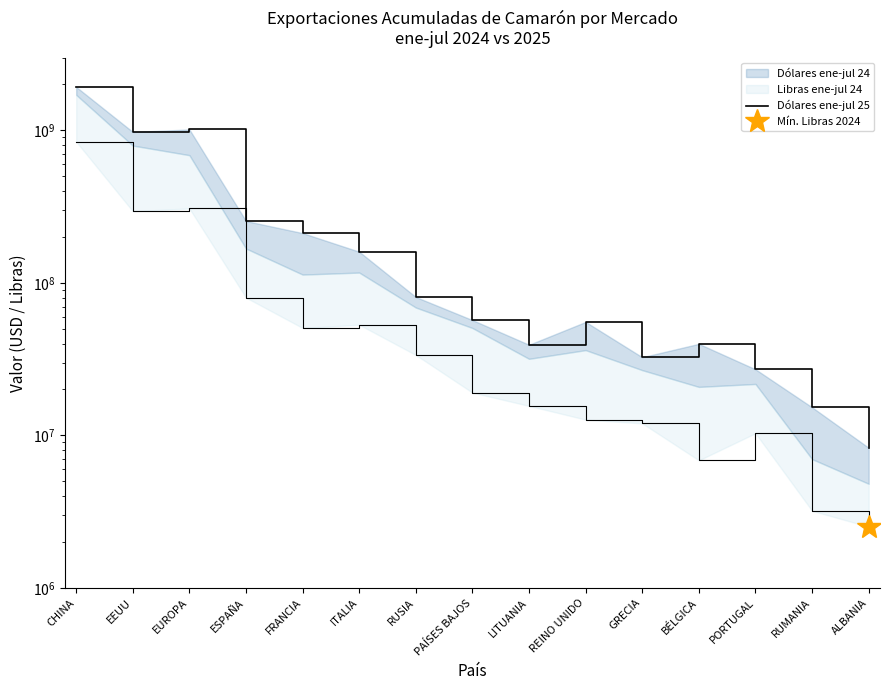

Between ITALIA and RUSIA, which is larger?

ITALIA